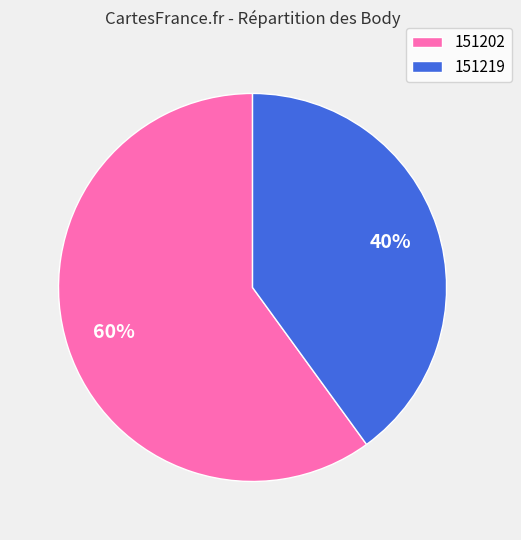

Rank the categories by value from lowest to highest.

151219, 151202